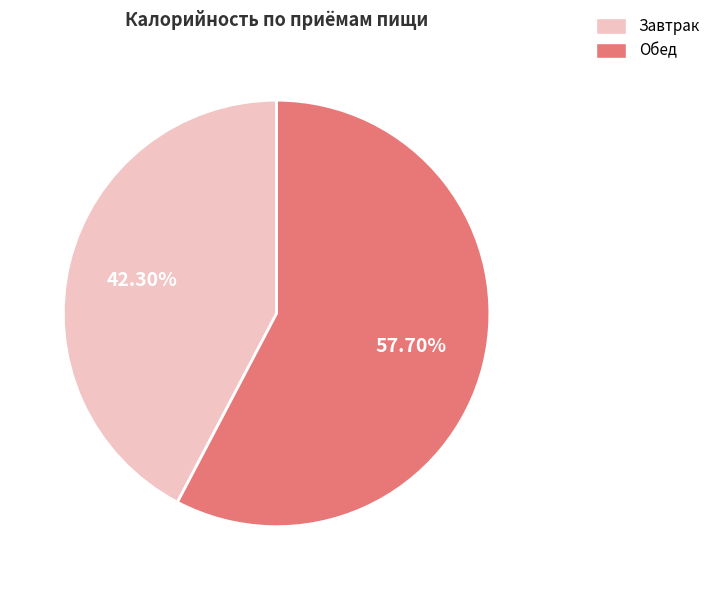

Is the sum of Обед and Завтрак greater than half?

Yes